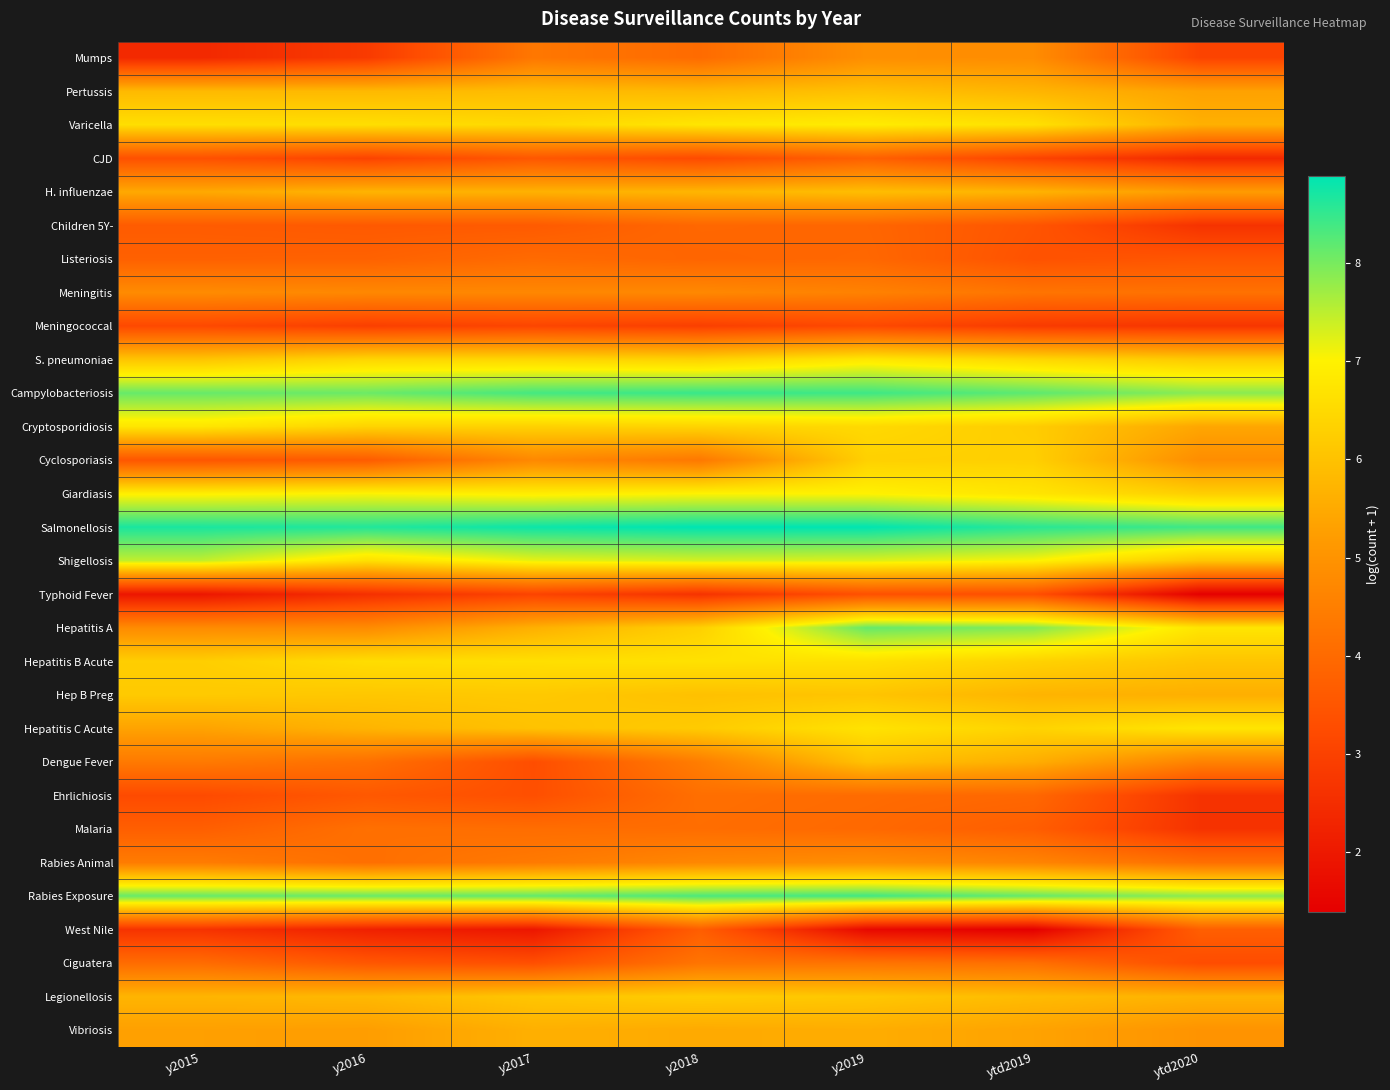

At y2017, list the series in order from largest to smallest.

Salmonellosis, Campylobacteriosis, Rabies Exposure, Shigellosis, Giardiasis, Hepatitis B Acute, Varicella, S. pneumoniae, Cryptosporidiosis, Hep B Preg, Legionellosis, Hepatitis C Acute, Pertussis, H. influenzae, Hepatitis A, Vibriosis, Cyclosporiasis, Meningitis, Rabies Animal, Mumps, Malaria, Listeriosis, Children 5Y-, CJD, Ehrlichiosis, Ciguatera, Dengue Fever, Meningococcal, Typhoid Fever, West Nile